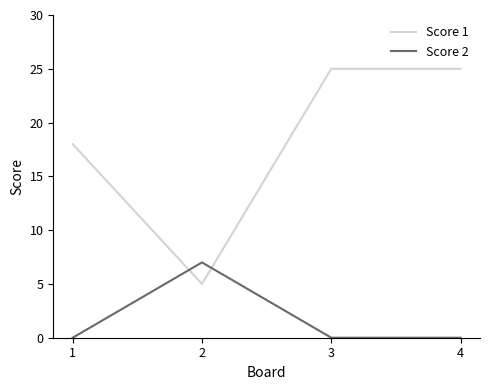

The value of Score 1 at 3 is 25. True or false?

True